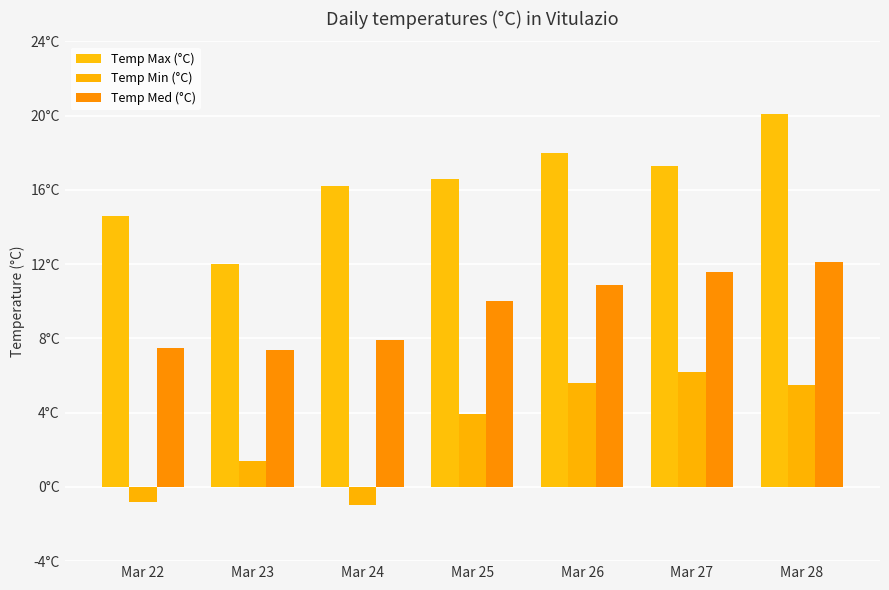

List the labels in order of Temp Max (°C) value, smallest first.

Mar 23, Mar 22, Mar 24, Mar 25, Mar 27, Mar 26, Mar 28